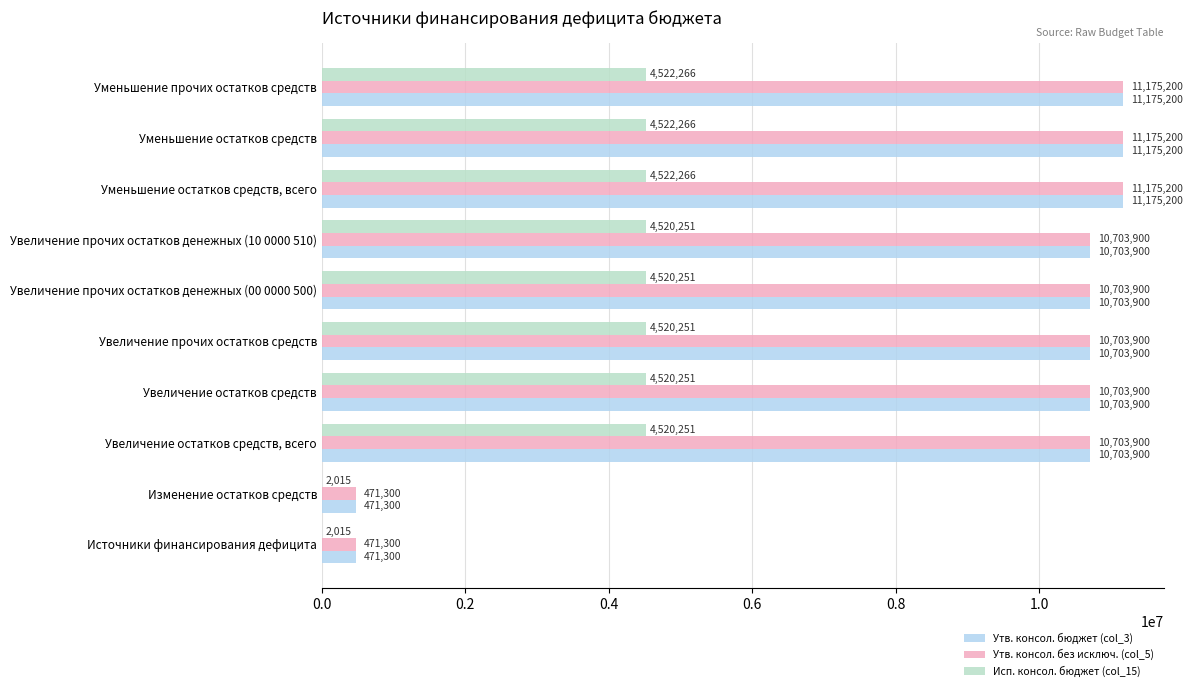

What is the greatest value displayed?

11175200.0